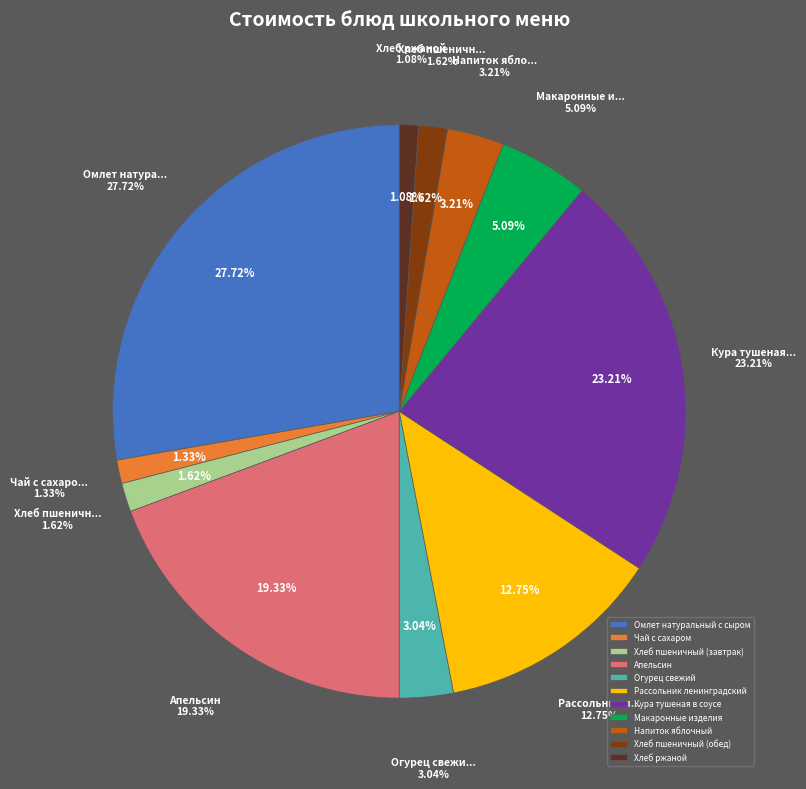

Is the sum of Апельсин and Напиток яблочный greater than half?

No